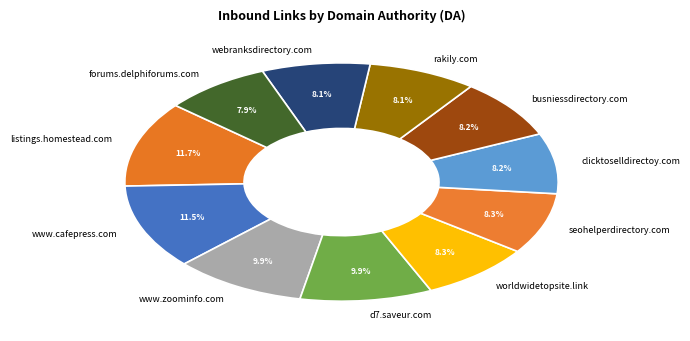

Approximately how many times larger is the value at listings.homestead.com compared to www.zoominfo.com?

1.2